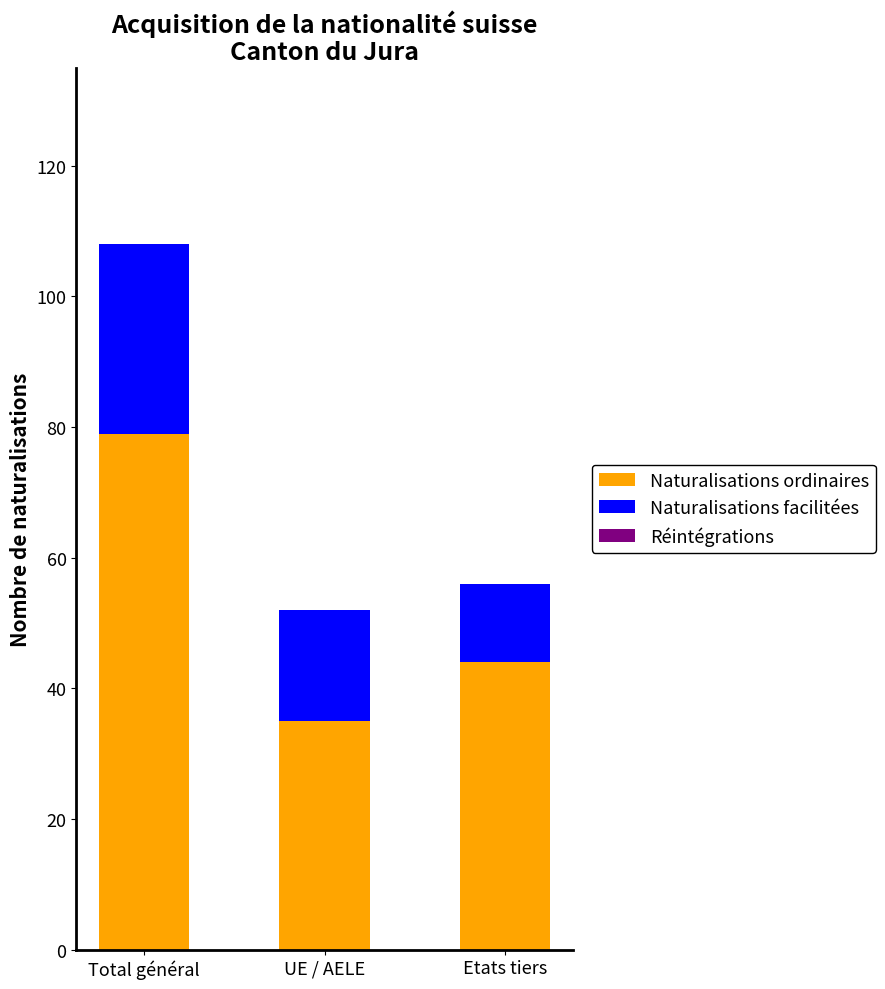

What is the approximate value of Naturalisations ordinaires at UE / AELE?

35